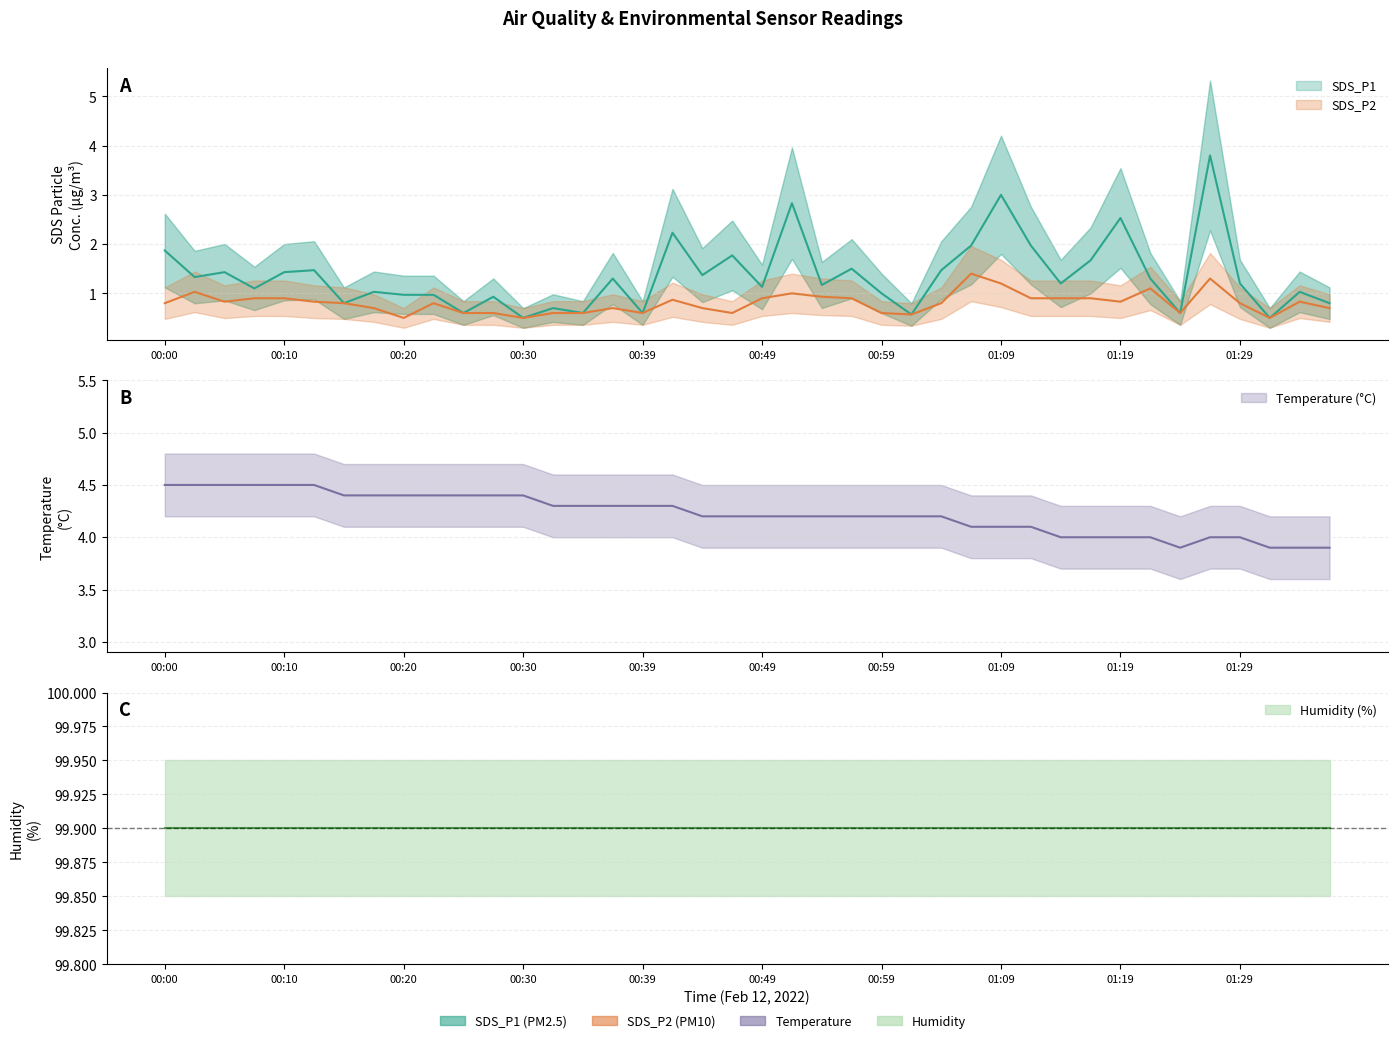

What is the difference between the maximum and minimum values in the Temp series?

0.6